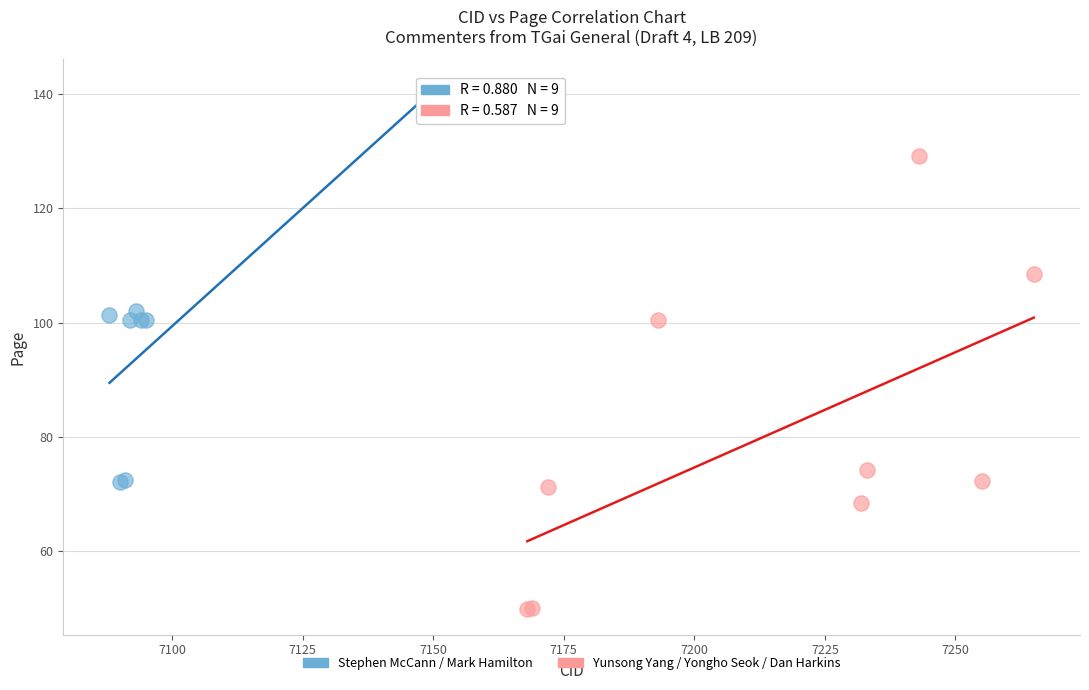

Which series contains the highest Y value?

Stephen McCann / Mark Hamilton